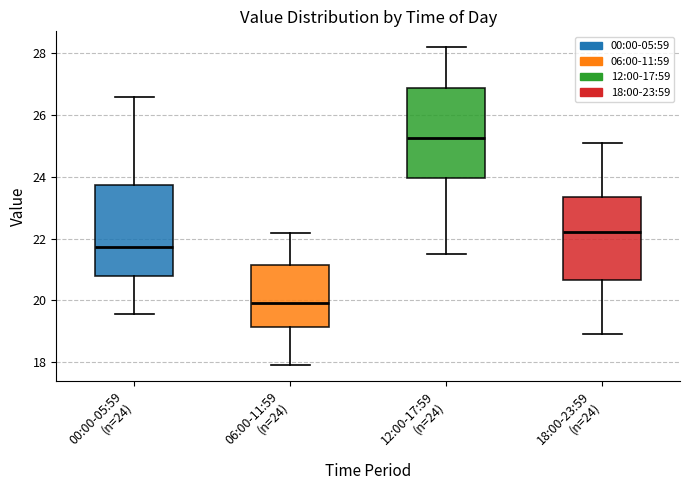

Reading left to right, read every box against the y-axis: the position of its median line, the range the box covers, and the ends of its whiskers. The values are not printed on the chart, so give them approximately, as read against the axis.

00:00-05:59 (n=24): median 21.8, box 20.8 to 23.8, whiskers 19.6 to 26.6
06:00-11:59 (n=24): median 20.0, box 19.2 to 21.2, whiskers 18.0 to 22.2
12:00-17:59 (n=24): median 25.2, box 24.0 to 26.8, whiskers 21.6 to 28.2
18:00-23:59 (n=24): median 22.2, box 20.6 to 23.4, whiskers 19.0 to 25.2